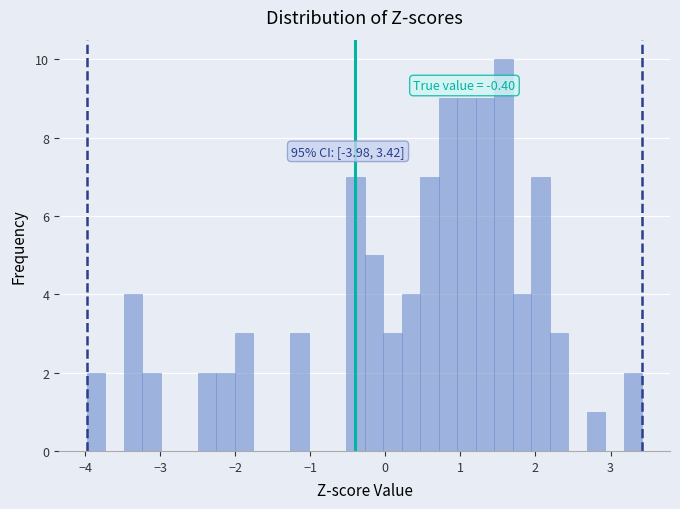

Around what value on the x-axis is the tallest bar? Give the approximate position of its centre, as read against the axis.

1.6